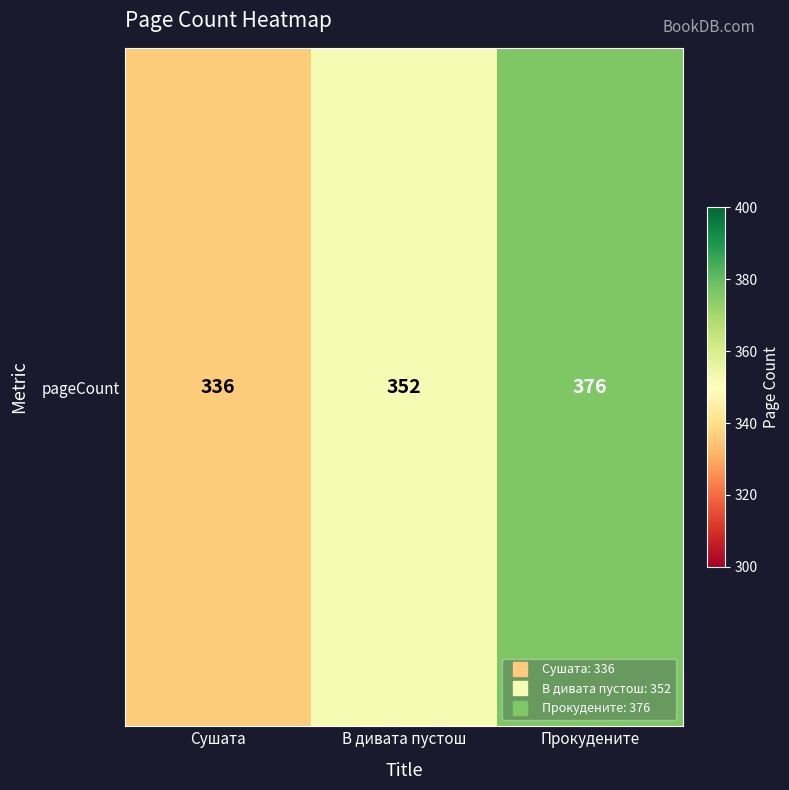

What is the sum of the values at Сушата and В дивата пустош?

688